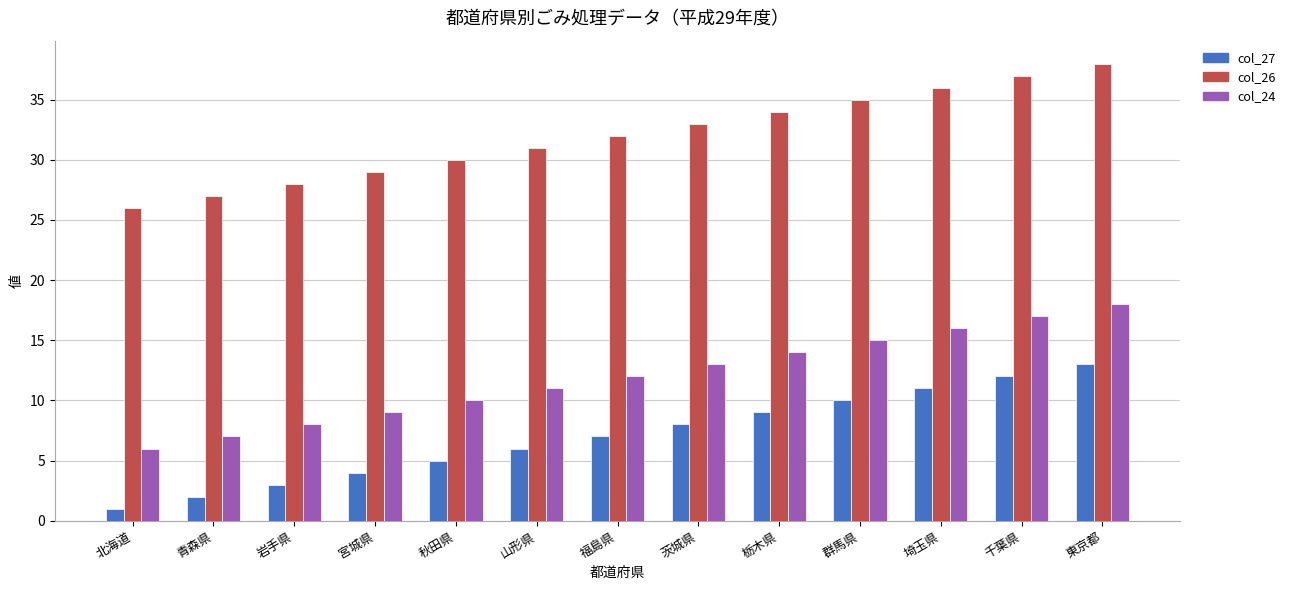

At which label is col_24 closest to 12?

福島県